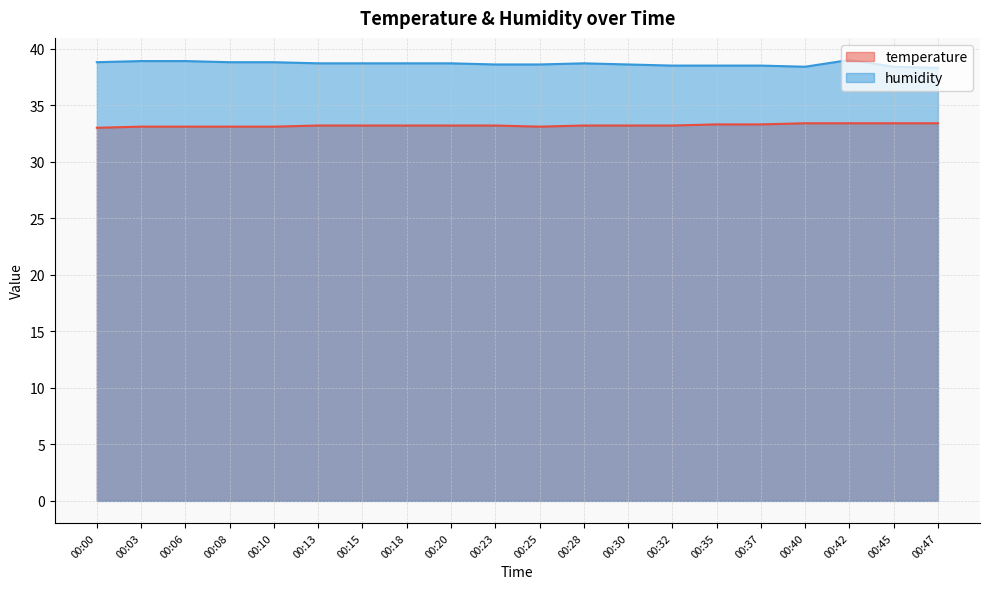

The temperature series shows 51.7 at 00:15. True or false?

False